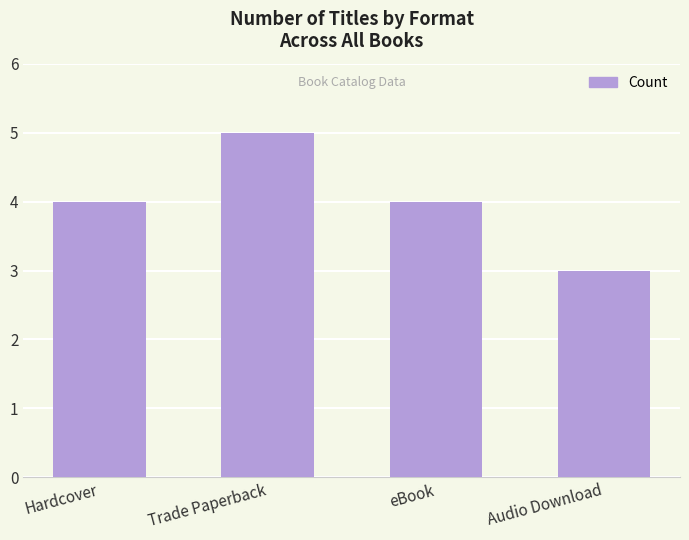

What is the greatest value displayed?

5